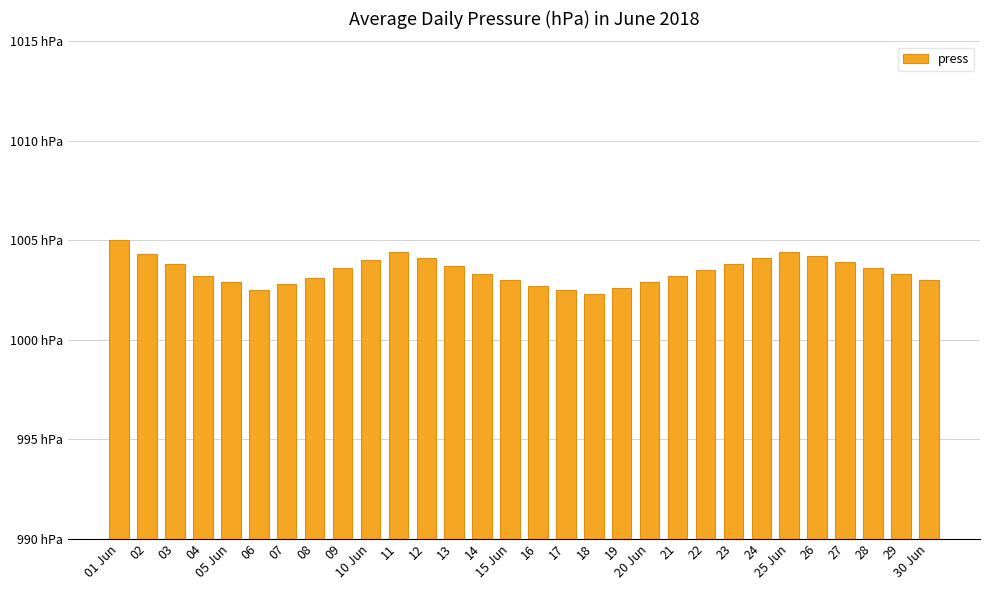

What is the change in value from 11 to 30 Jun?

-1.4